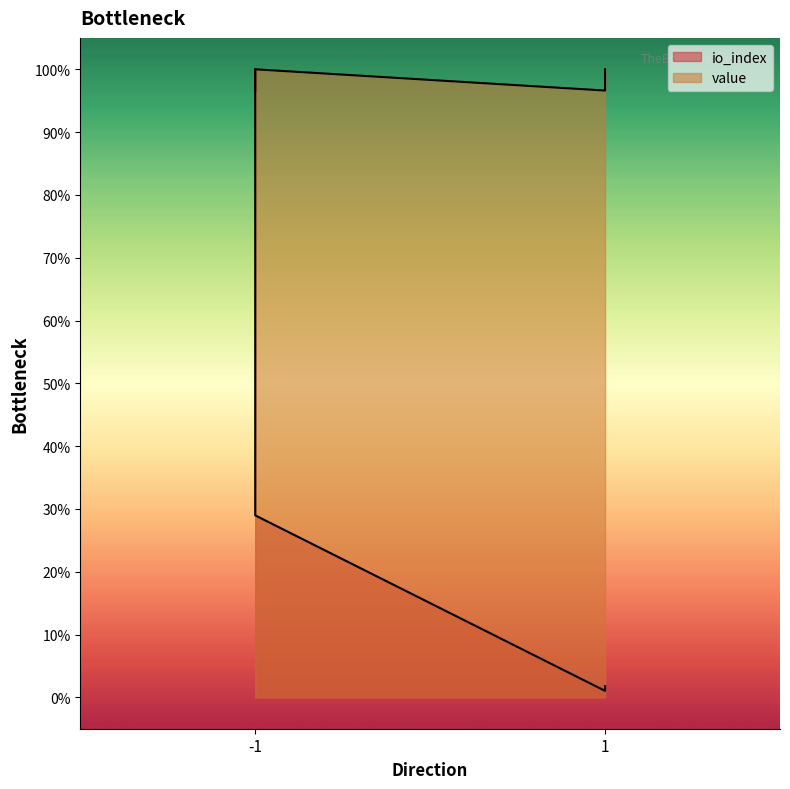

Is it true that io_index equals 0.0 at 1?

True